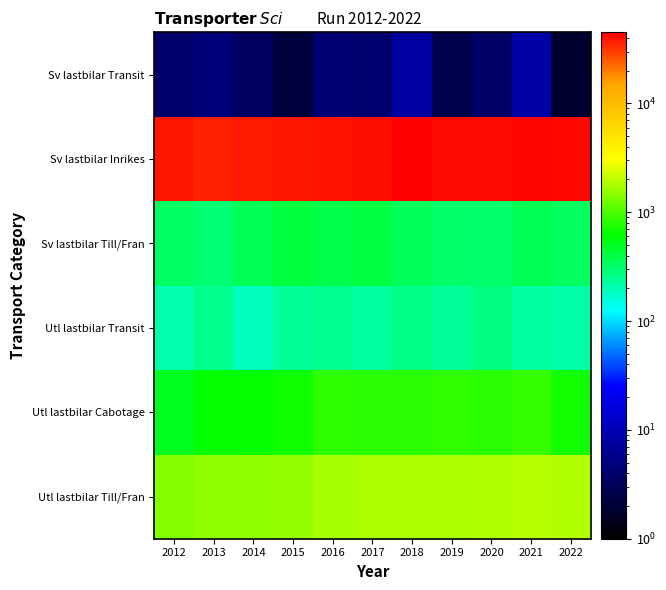

At which category does the chart reach its peak across all series?

2018